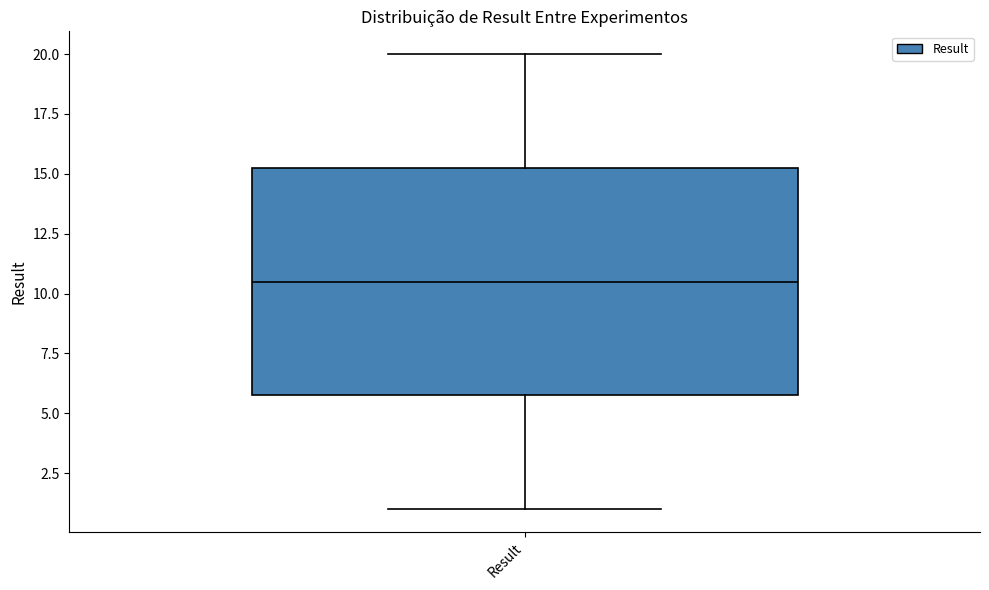

Read this box plot against the y-axis: the position of the median line, the range covered by the box, and the ends of both whiskers. The values are not printed on the chart, so give them approximately, as read against the axis.

median 10.5, box 6.0 to 15.5, whiskers 1.0 to 20.0